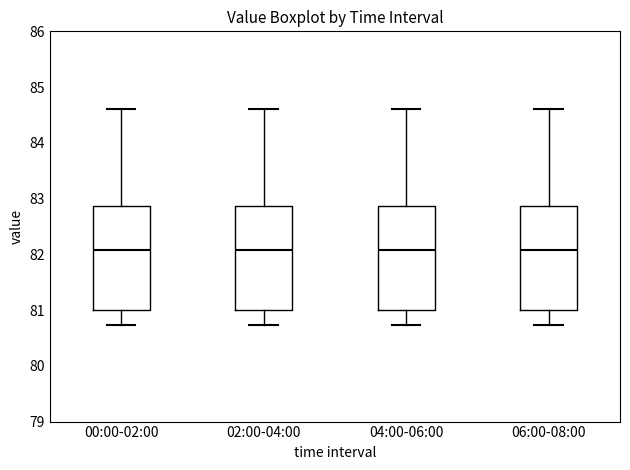

Where does the upper whisker of the box for 06:00-08:00 end on the y-axis? The values are not printed on the chart, so give them approximately, as read against the axis.

84.6